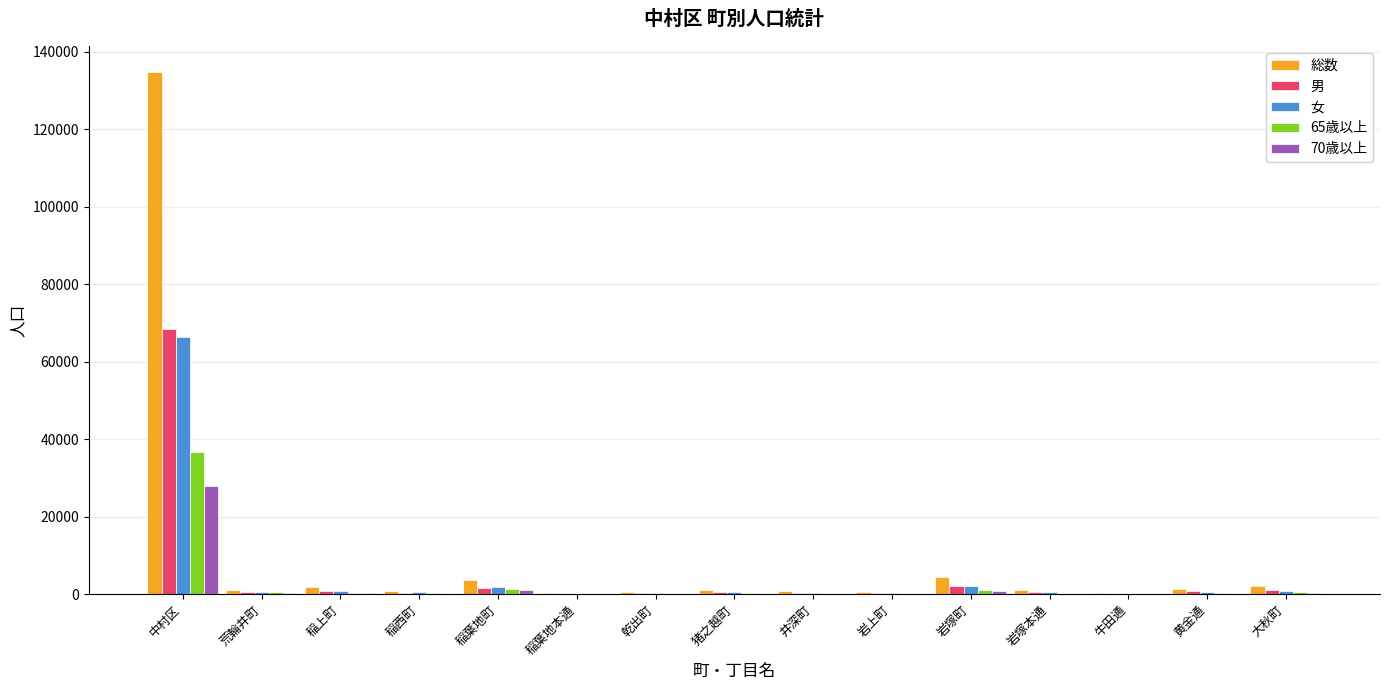

What is the total value across all series at 中村区?

333928